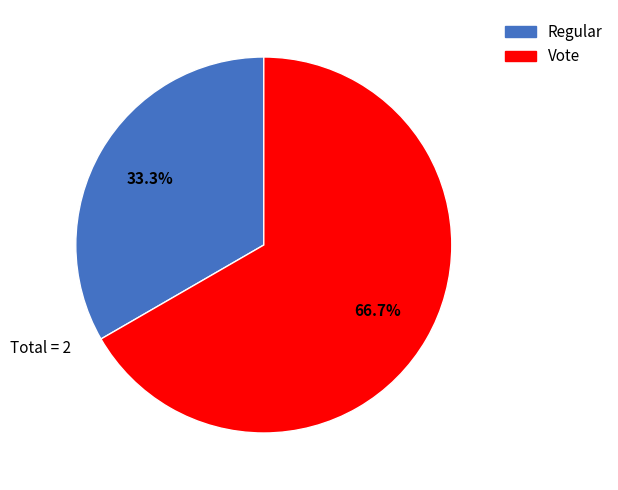

To the nearest percent, what is the difference between the largest and smallest slice percentages?

33%